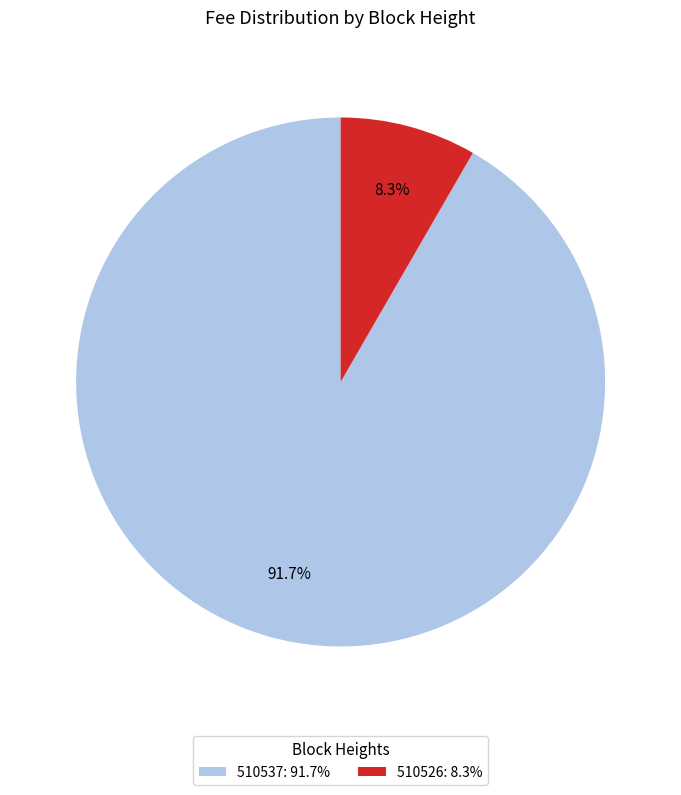

Which category has the biggest portion of the pie?

510537